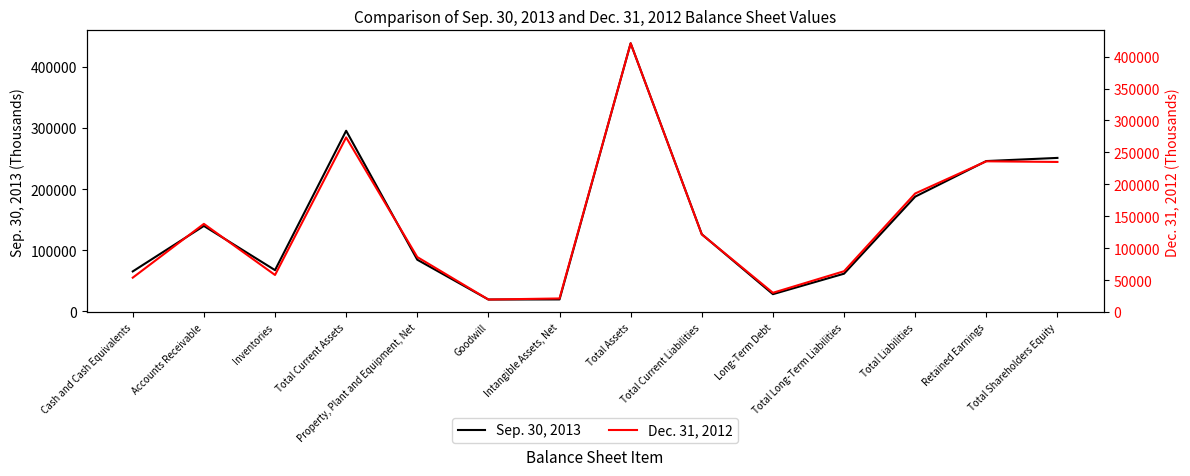

List the series in order of their overall mean, highest first.

Sep. 30, 2013, Dec. 31, 2012